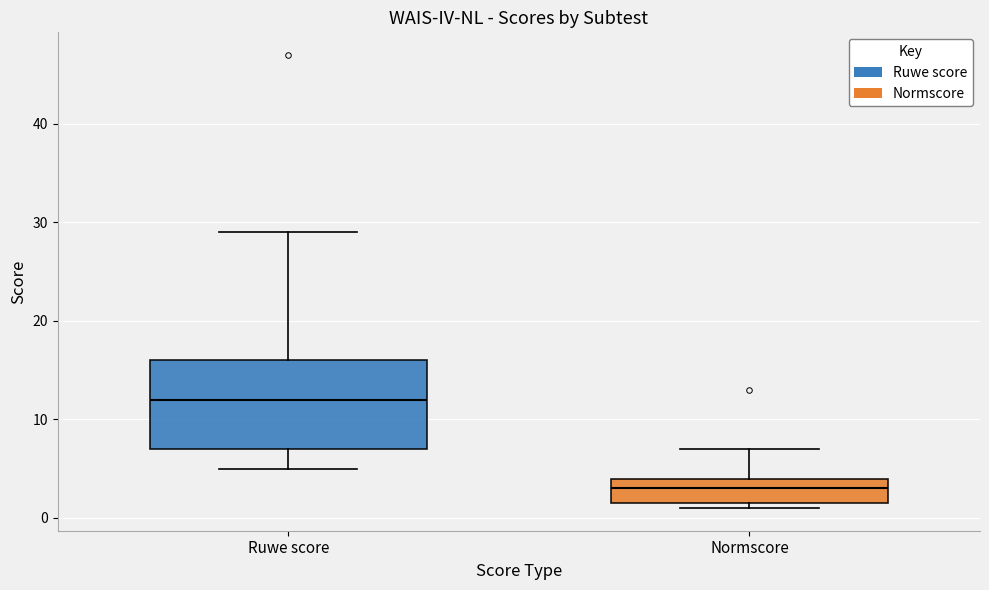

Where does the upper whisker of the box for Ruwe score end on the y-axis? The values are not printed on the chart, so give them approximately, as read against the axis.

29